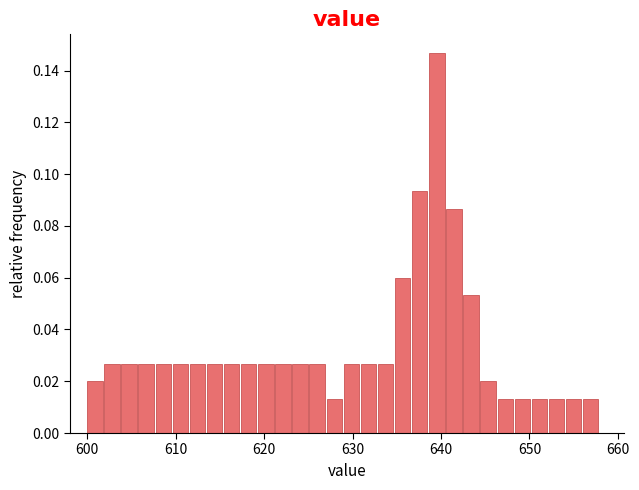

Around what value on the x-axis is the tallest bar? Give the approximate position of its centre, as read against the axis.

640